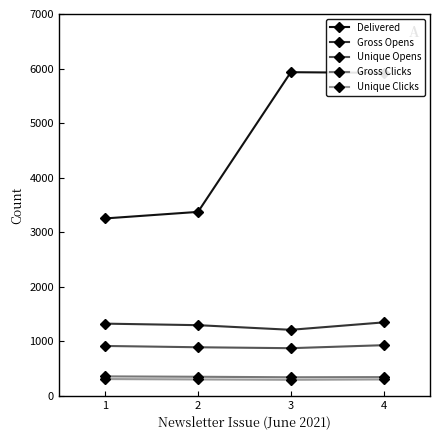

What is the sum of all Unique Opens values?

3605